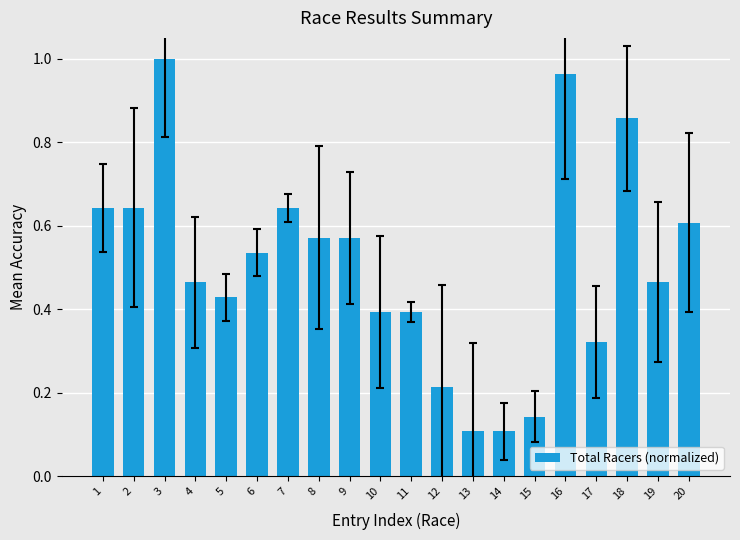

Between 4 and 11, which is larger?

4